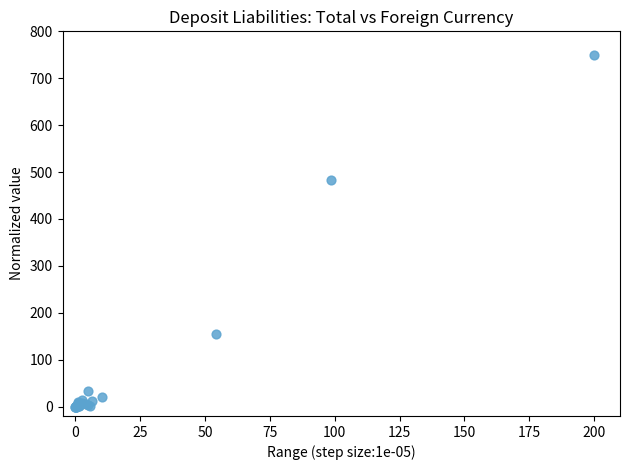

What Y value in the scatter plot is closest to 375?

483.9